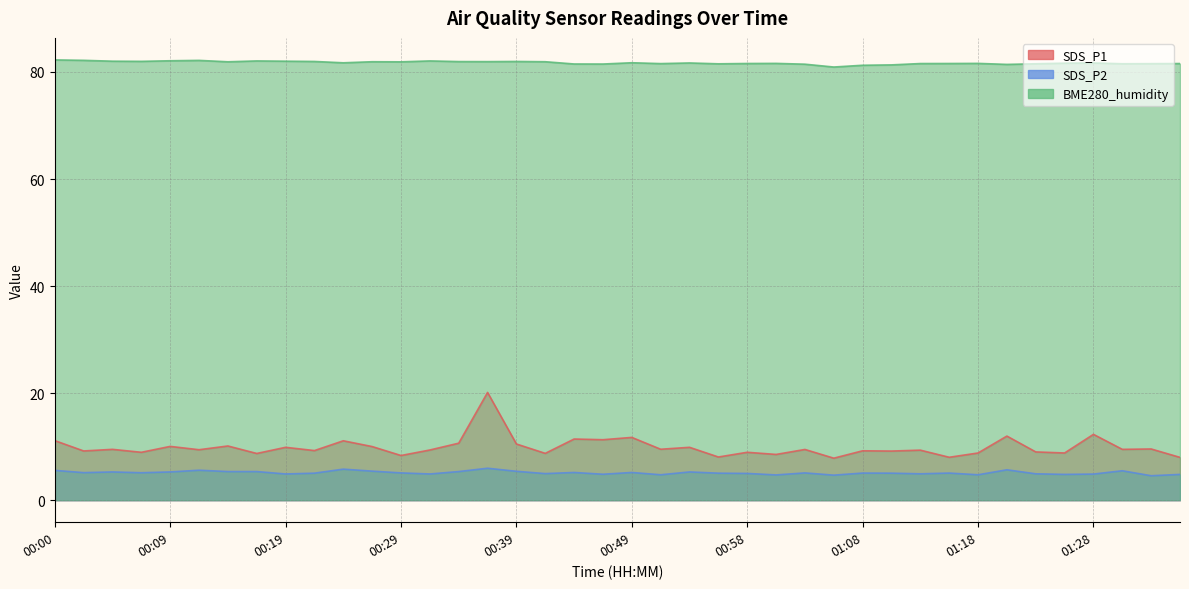

At how many categories does at least one series exceed 56?

40